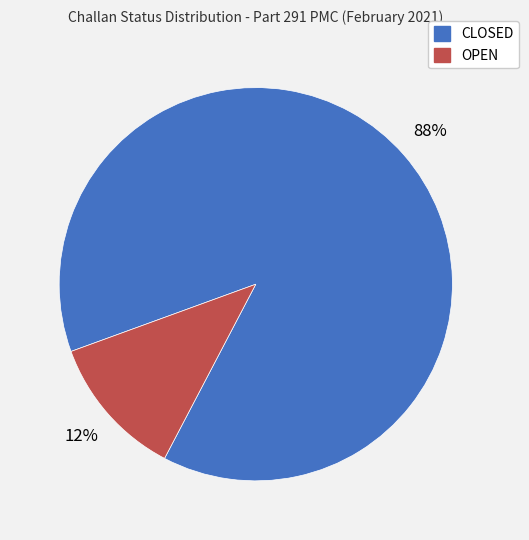

What percentage is the CLOSED slice, to the nearest percent?

88%